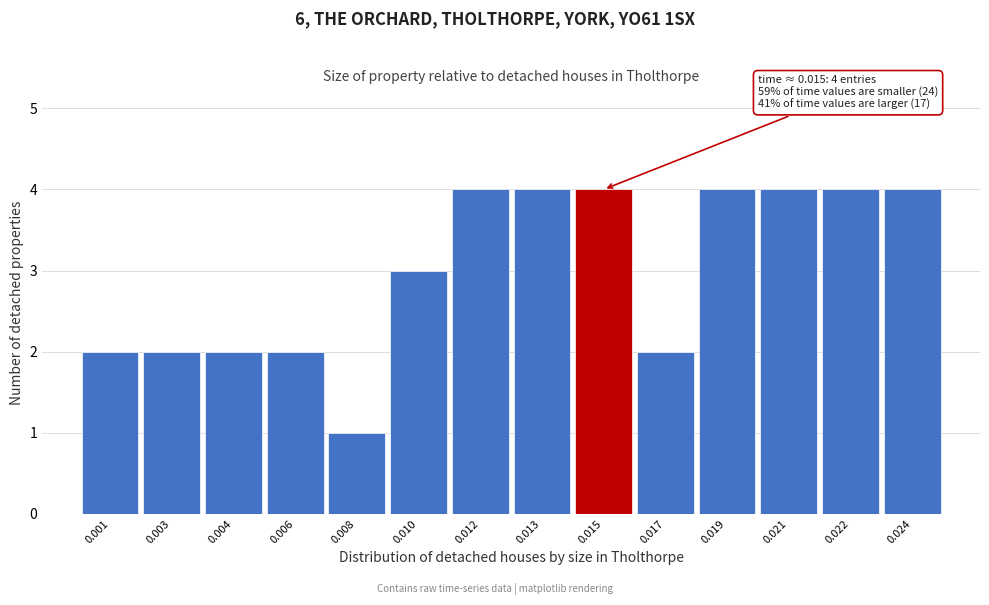

Reading right to left, extract all data points from this chart.

4	4	4	4	2	4	4	4	3	1	2	2	2	2